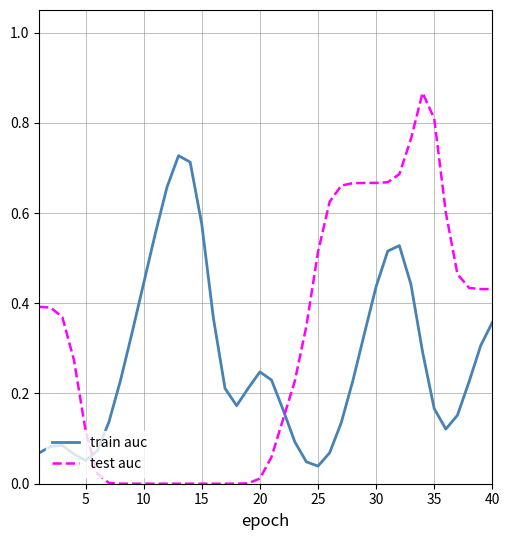

What are all the series names shown in the legend?

train auc, test auc